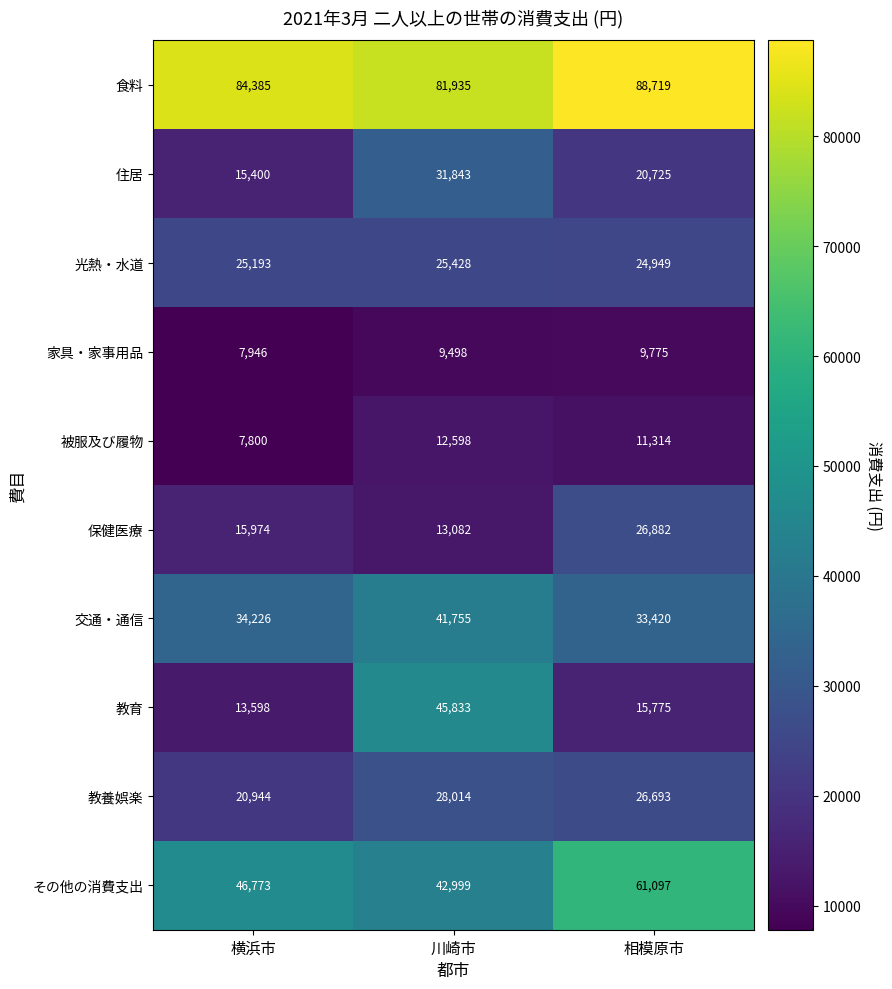

What is the greatest value displayed?

88719